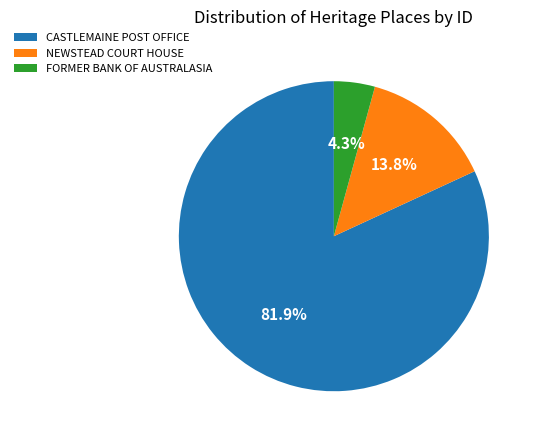

To the nearest percent, what percentage of the pie is CASTLEMAINE POST OFFICE?

82%